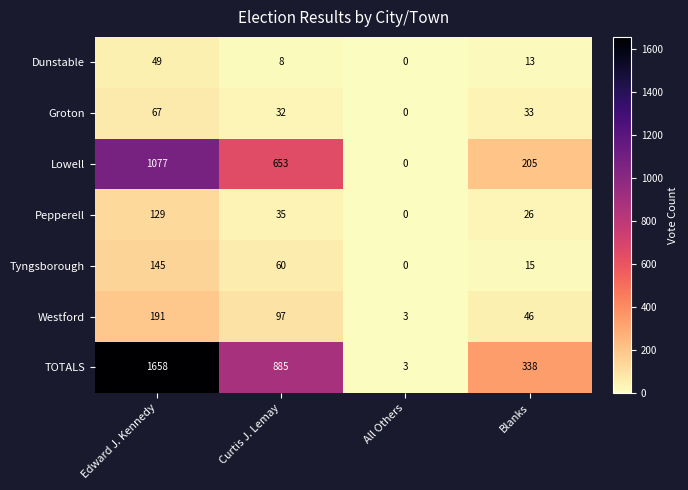

Count the Lowell values in the range 205 to 1077.

3